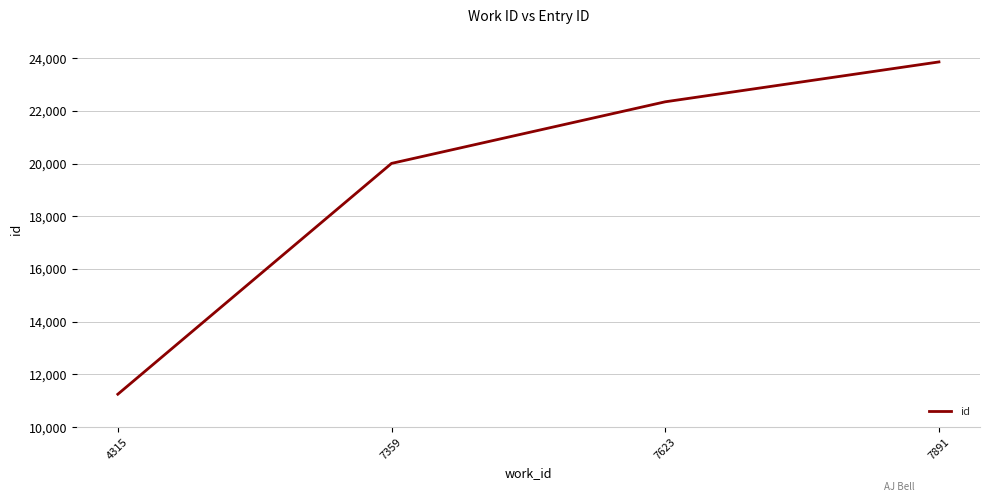

The value at 7623 is 22354. True or false?

True